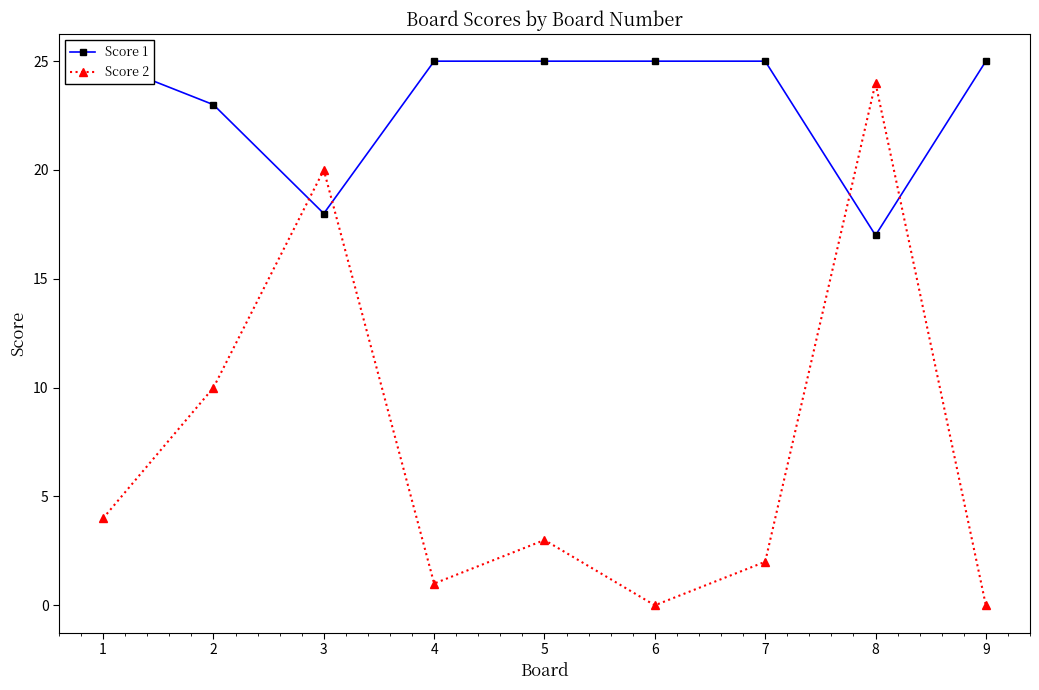

At how many categories does at least one series exceed 13?

9